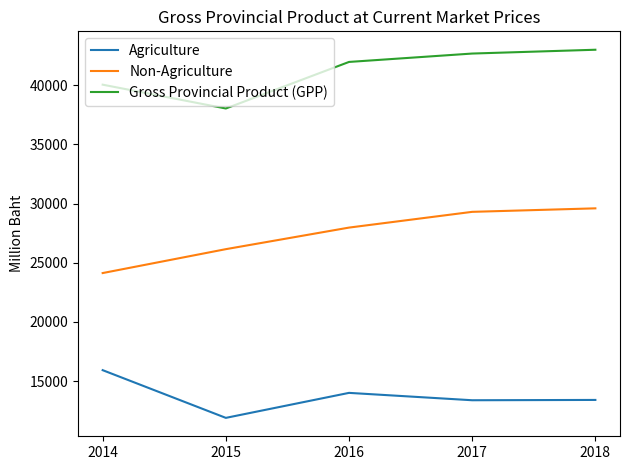

At which label does Non-Agriculture reach its minimum?

2014